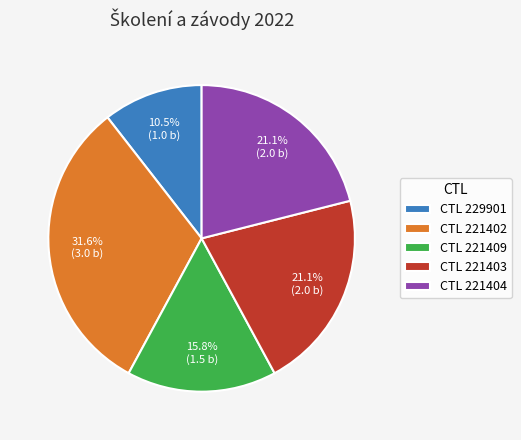

Is the sum of CTL 221402 and CTL 221409 greater than half?

No